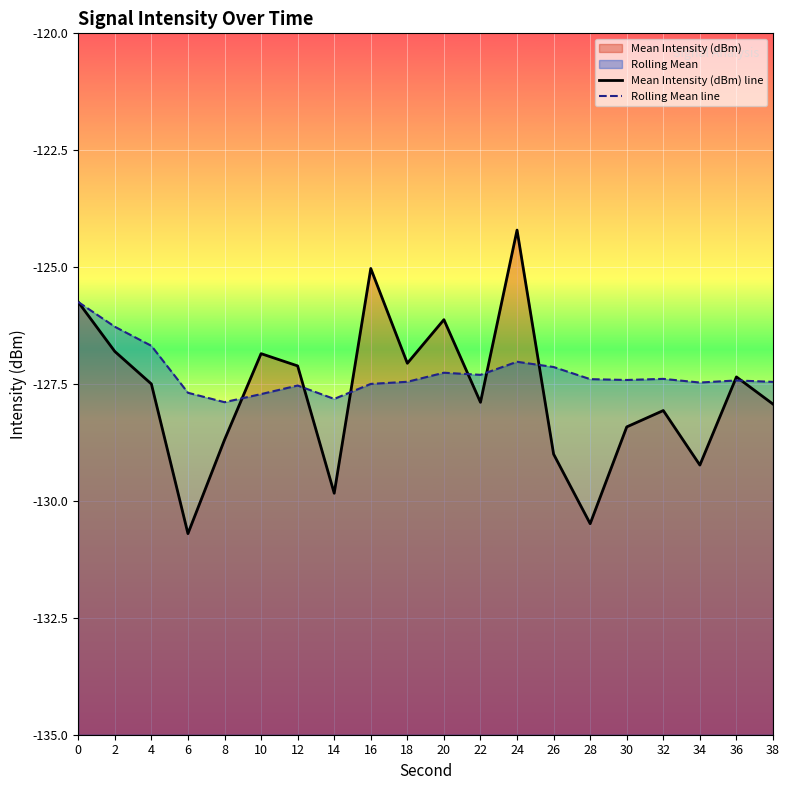

At which category does the chart reach its minimum across all series?

6